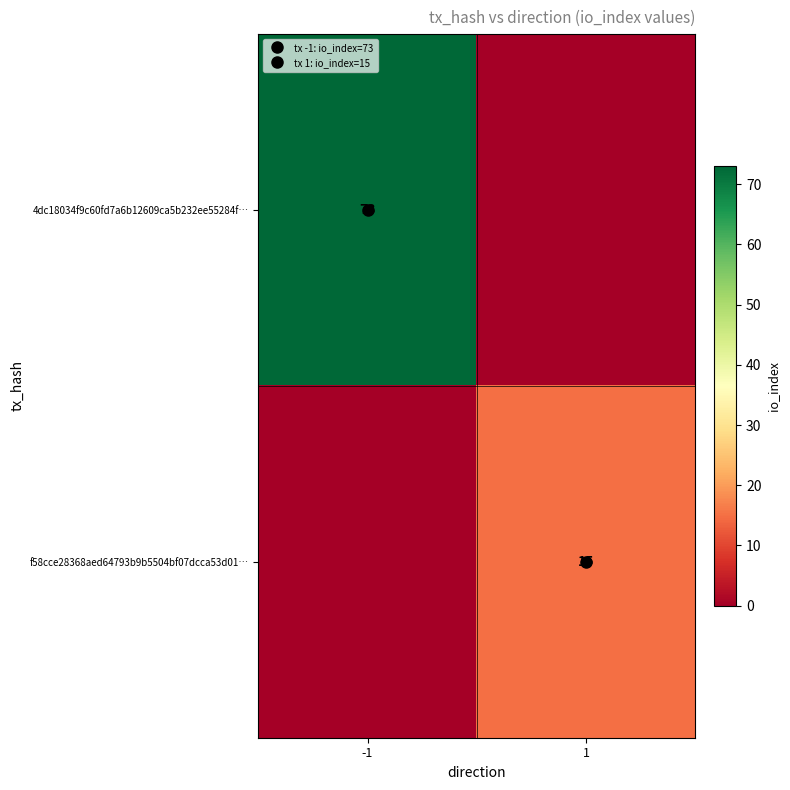

What is the difference between the maximum and minimum values in the f58cce28368aed64793b9b5504bf07dcca53d01… series?

15